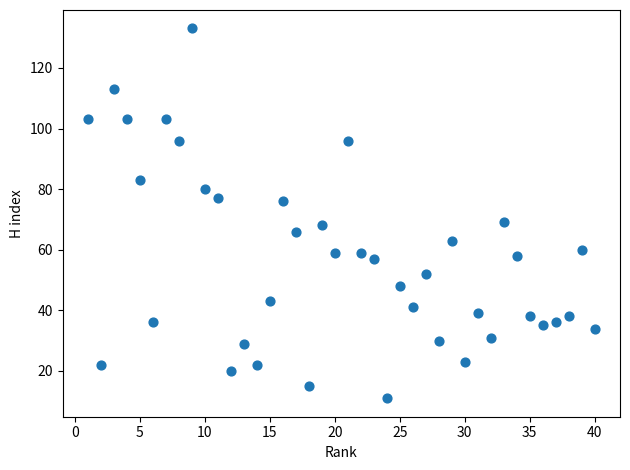

What is the range of X values (max minus min)?

39